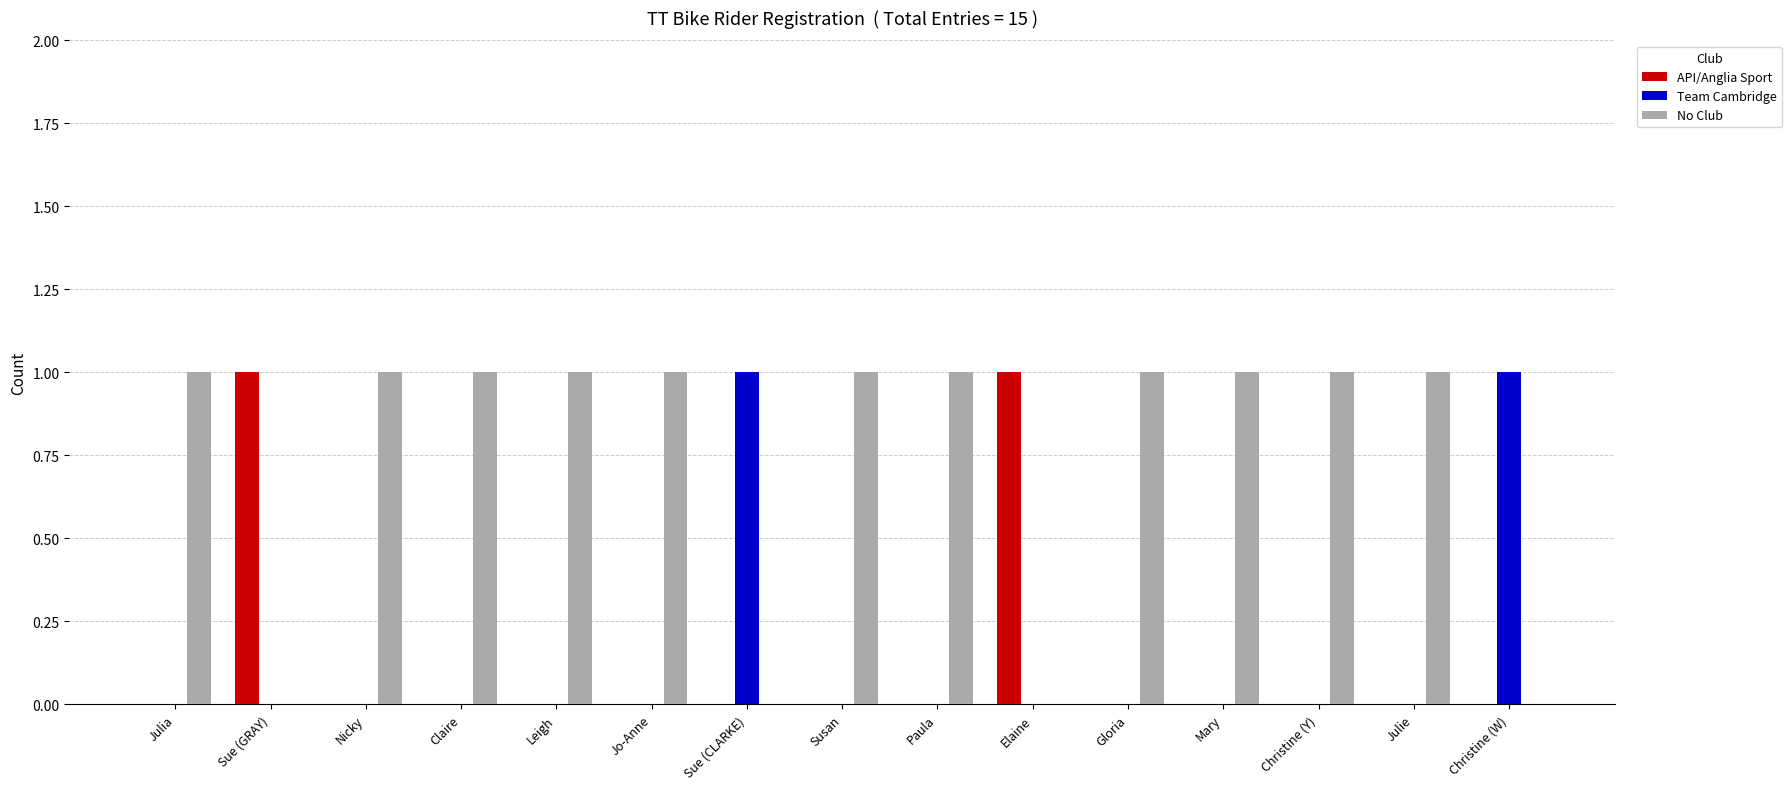

Is the value of API/Anglia Sport at Christine (Y) greater than the value of No Club at Paula?

No